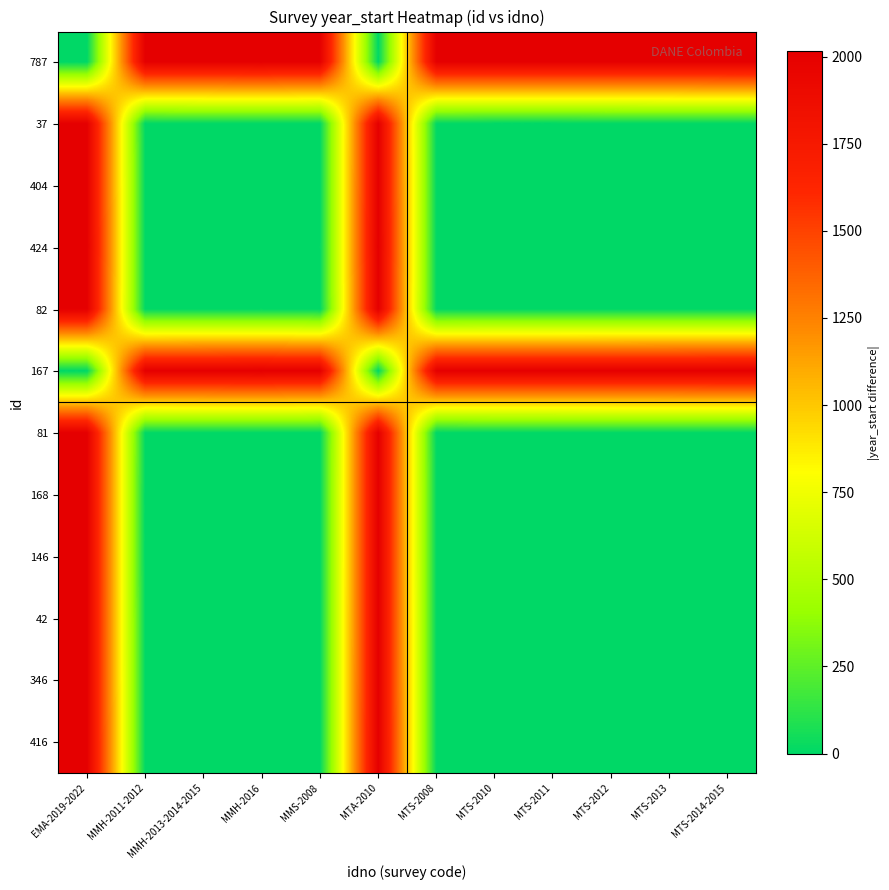

Reading left to right, what are all the values shown in this chart?

787: EMA-2019-2022=0	MMH-2011-2012=2011	MMH-2013-2014-2015=2013	MMH-2016=2016	MMS-2008=2008	MTA-2010=0	MTS-2008=2009	MTS-2010=2011	MTS-2011=2011	MTS-2012=2012	MTS-2013=2013	MTS-2014-2015=2015
37: EMA-2019-2022=2011	MMH-2011-2012=0	MMH-2013-2014-2015=2	MMH-2016=5	MMS-2008=3	MTA-2010=2011	MTS-2008=2	MTS-2010=0	MTS-2011=0	MTS-2012=1	MTS-2013=2	MTS-2014-2015=4
404: EMA-2019-2022=2013	MMH-2011-2012=2	MMH-2013-2014-2015=0	MMH-2016=3	MMS-2008=5	MTA-2010=2013	MTS-2008=4	MTS-2010=2	MTS-2011=2	MTS-2012=1	MTS-2013=0	MTS-2014-2015=2
424: EMA-2019-2022=2016	MMH-2011-2012=5	MMH-2013-2014-2015=3	MMH-2016=0	MMS-2008=8	MTA-2010=2016	MTS-2008=7	MTS-2010=5	MTS-2011=5	MTS-2012=4	MTS-2013=3	MTS-2014-2015=1
82: EMA-2019-2022=2008	MMH-2011-2012=3	MMH-2013-2014-2015=5	MMH-2016=8	MMS-2008=0	MTA-2010=2008	MTS-2008=1	MTS-2010=3	MTS-2011=3	MTS-2012=4	MTS-2013=5	MTS-2014-2015=7
167: EMA-2019-2022=0	MMH-2011-2012=2011	MMH-2013-2014-2015=2013	MMH-2016=2016	MMS-2008=2008	MTA-2010=0	MTS-2008=2009	MTS-2010=2011	MTS-2011=2011	MTS-2012=2012	MTS-2013=2013	MTS-2014-2015=2015
81: EMA-2019-2022=2009	MMH-2011-2012=2	MMH-2013-2014-2015=4	MMH-2016=7	MMS-2008=1	MTA-2010=2009	MTS-2008=0	MTS-2010=2	MTS-2011=2	MTS-2012=3	MTS-2013=4	MTS-2014-2015=6
168: EMA-2019-2022=2011	MMH-2011-2012=0	MMH-2013-2014-2015=2	MMH-2016=5	MMS-2008=3	MTA-2010=2011	MTS-2008=2	MTS-2010=0	MTS-2011=0	MTS-2012=1	MTS-2013=2	MTS-2014-2015=4
146: EMA-2019-2022=2011	MMH-2011-2012=0	MMH-2013-2014-2015=2	MMH-2016=5	MMS-2008=3	MTA-2010=2011	MTS-2008=2	MTS-2010=0	MTS-2011=0	MTS-2012=1	MTS-2013=2	MTS-2014-2015=4
42: EMA-2019-2022=2012	MMH-2011-2012=1	MMH-2013-2014-2015=1	MMH-2016=4	MMS-2008=4	MTA-2010=2012	MTS-2008=3	MTS-2010=1	MTS-2011=1	MTS-2012=0	MTS-2013=1	MTS-2014-2015=3
346: EMA-2019-2022=2013	MMH-2011-2012=2	MMH-2013-2014-2015=0	MMH-2016=3	MMS-2008=5	MTA-2010=2013	MTS-2008=4	MTS-2010=2	MTS-2011=2	MTS-2012=1	MTS-2013=0	MTS-2014-2015=2
416: EMA-2019-2022=2015	MMH-2011-2012=4	MMH-2013-2014-2015=2	MMH-2016=1	MMS-2008=7	MTA-2010=2015	MTS-2008=6	MTS-2010=4	MTS-2011=4	MTS-2012=3	MTS-2013=2	MTS-2014-2015=0